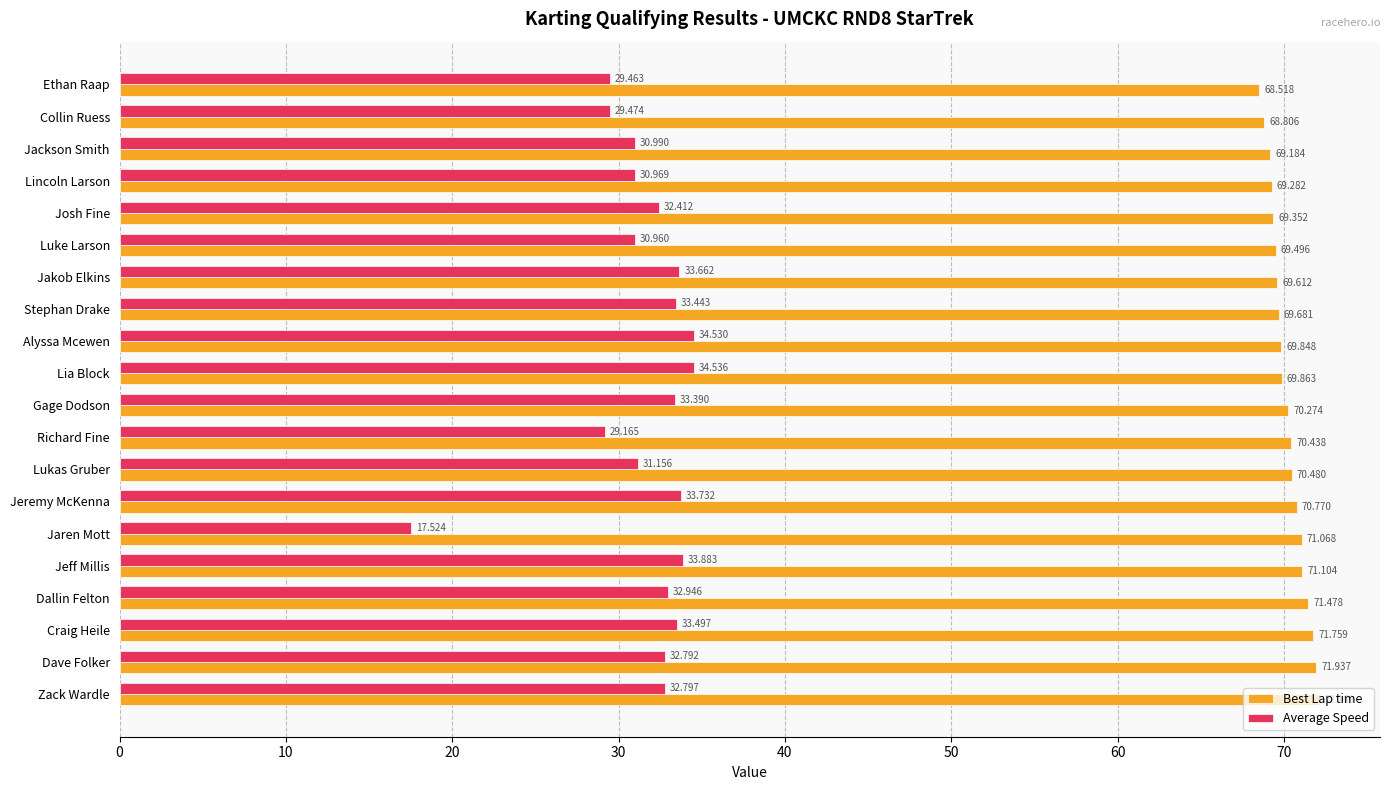

Is the value of Average Speed at Josh Fine greater than the value of Best Lap time at Jeff Millis?

No